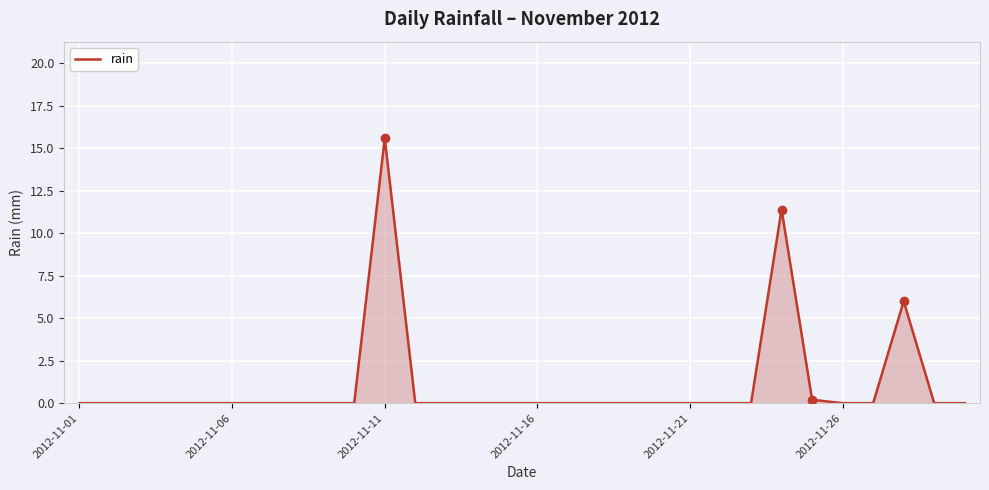

What is the difference between the maximum and minimum values?

15.6